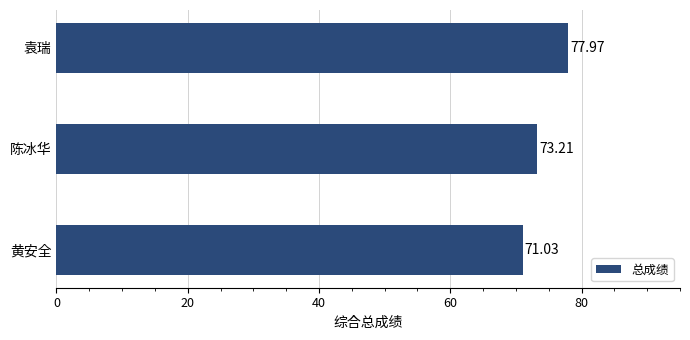

Which category has the highest value across all series?

袁瑞